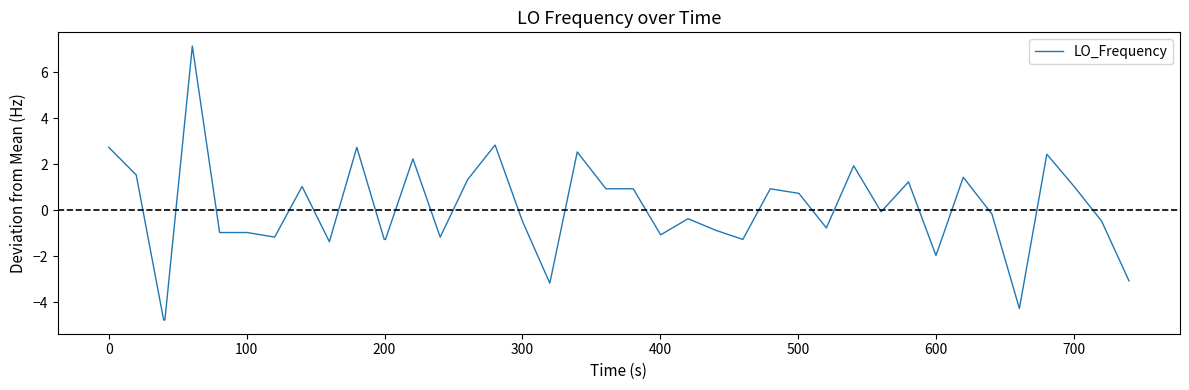

What is the difference between the maximum and minimum values?

11.9